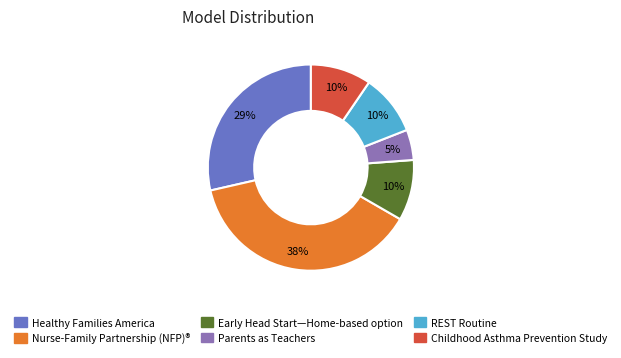

Does any single category account for the majority?

No